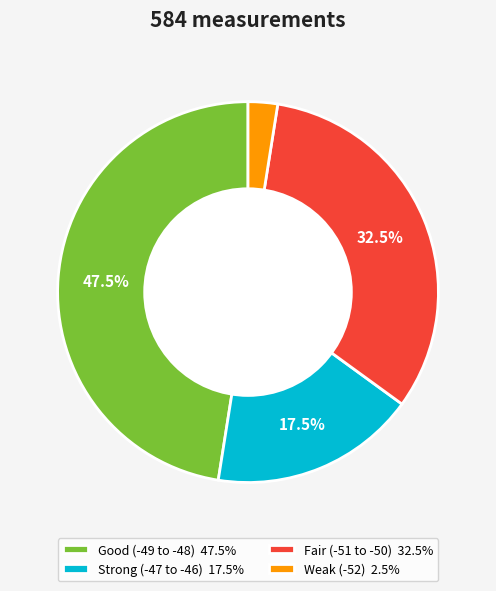

What percentage is NOT represented by Strong (-47 to -46) 17.5%?

82.5%